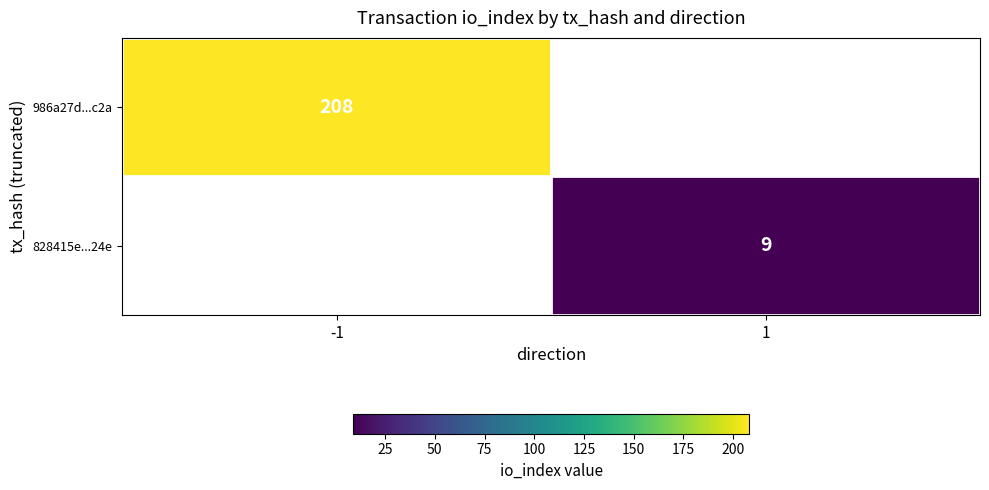

True or false: 986a27d...c2a has a value of 208 at -1.

True